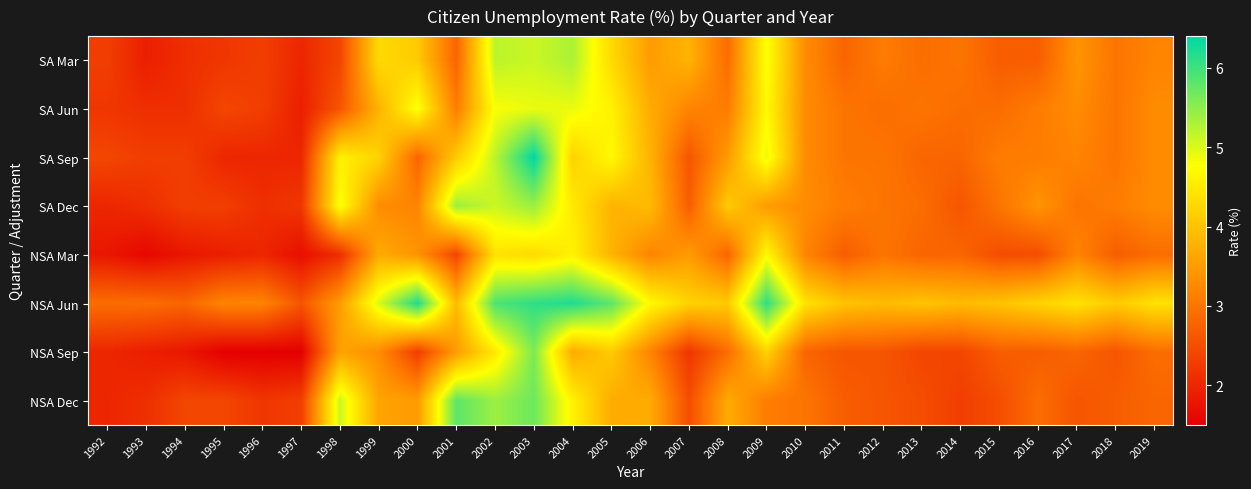

Rank the series by their maximum value, from highest to lowest.

SA Sep, NSA Jun, NSA Dec, NSA Sep, SA Dec, SA Mar, SA Jun, NSA Mar